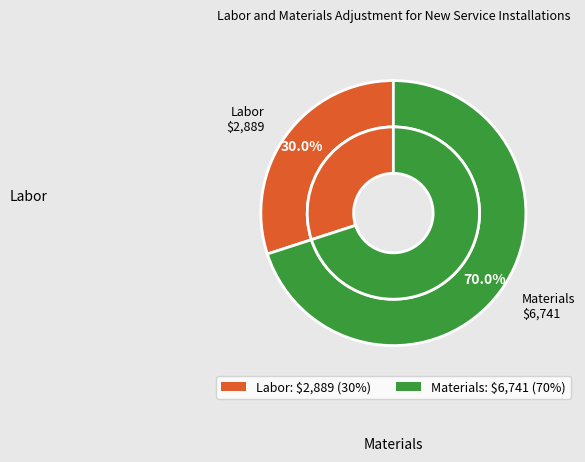

To the nearest percent, what portion does Labor represent?

30%